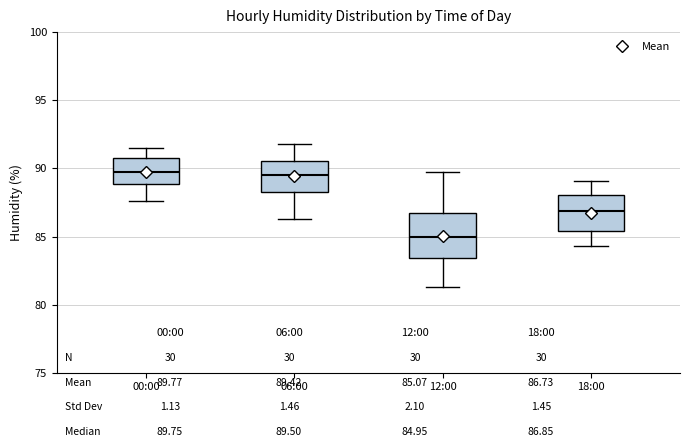

Which box has the lowest median line?

12:00